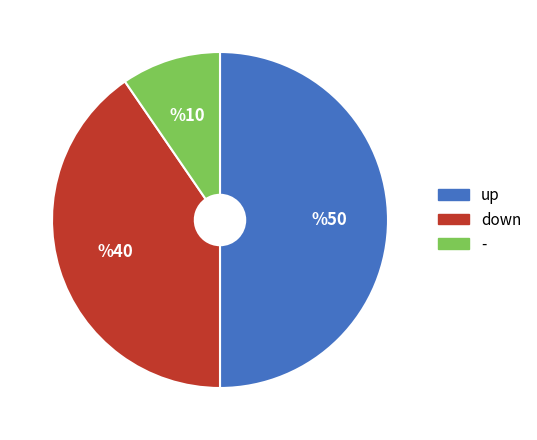

Does down account for over 50% of the chart?

No